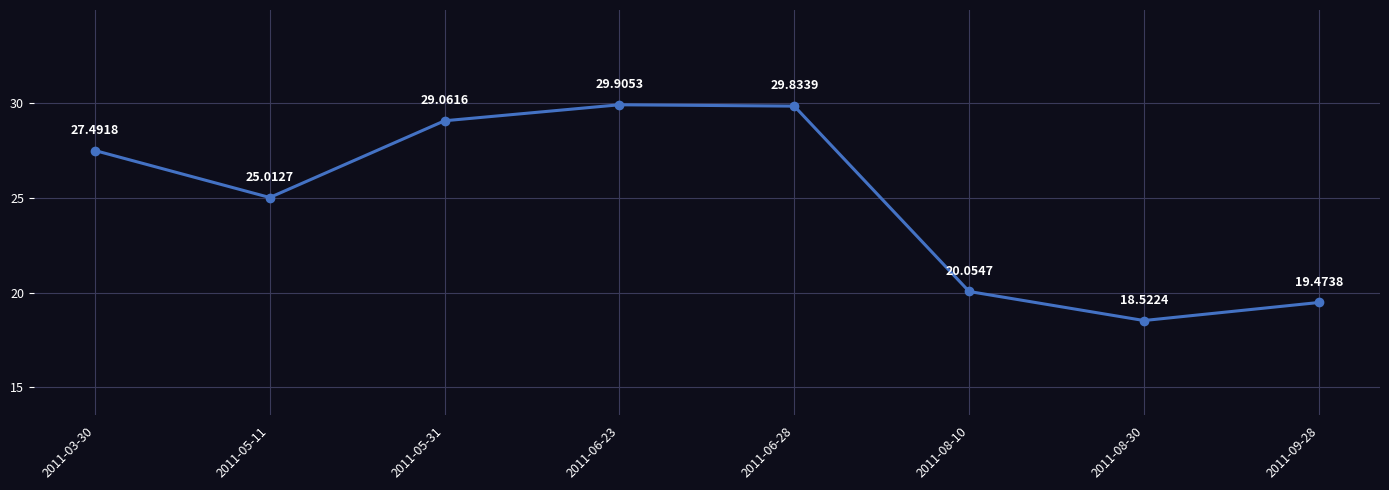

What is the label of the 5th point from the right?

2011-06-23